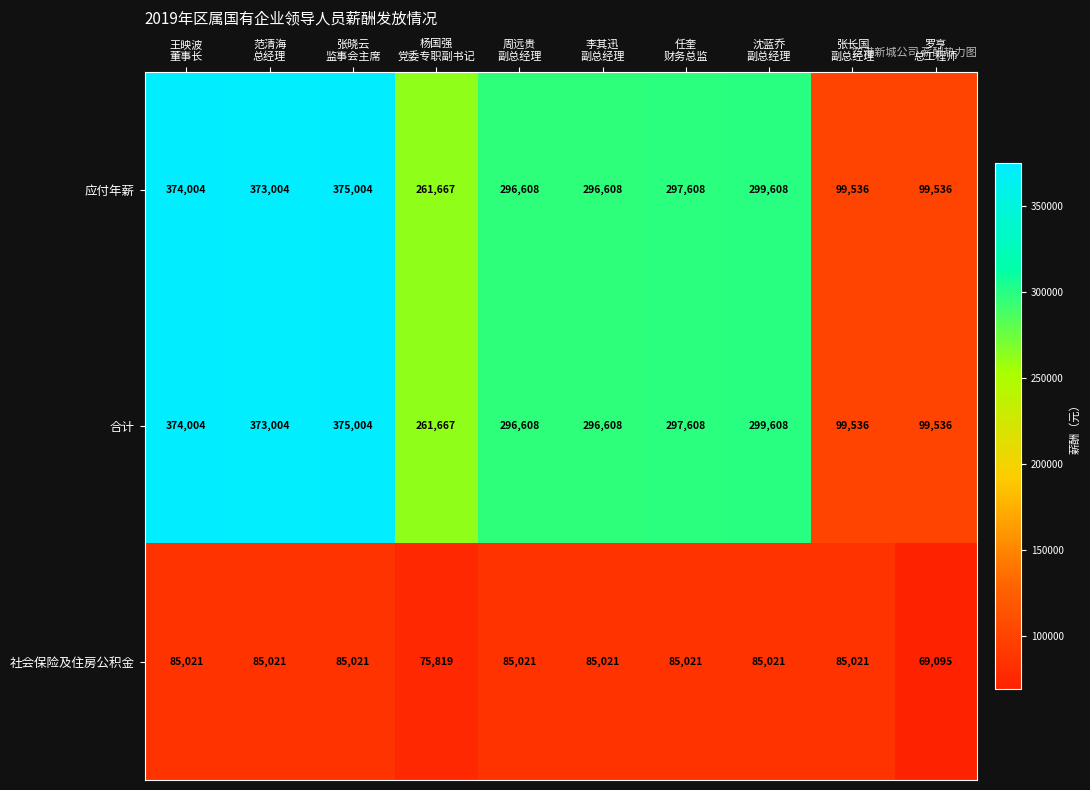

At how many categories does at least one series exceed 103288?

8